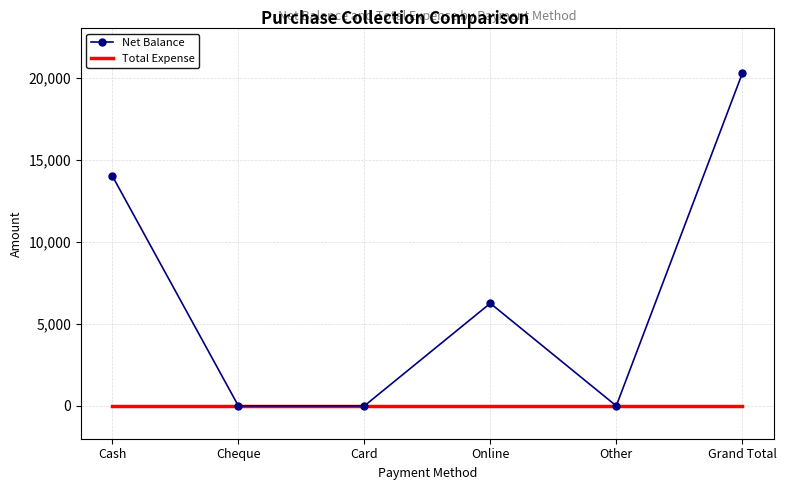

Which series has the largest total across all categories?

Net Balance